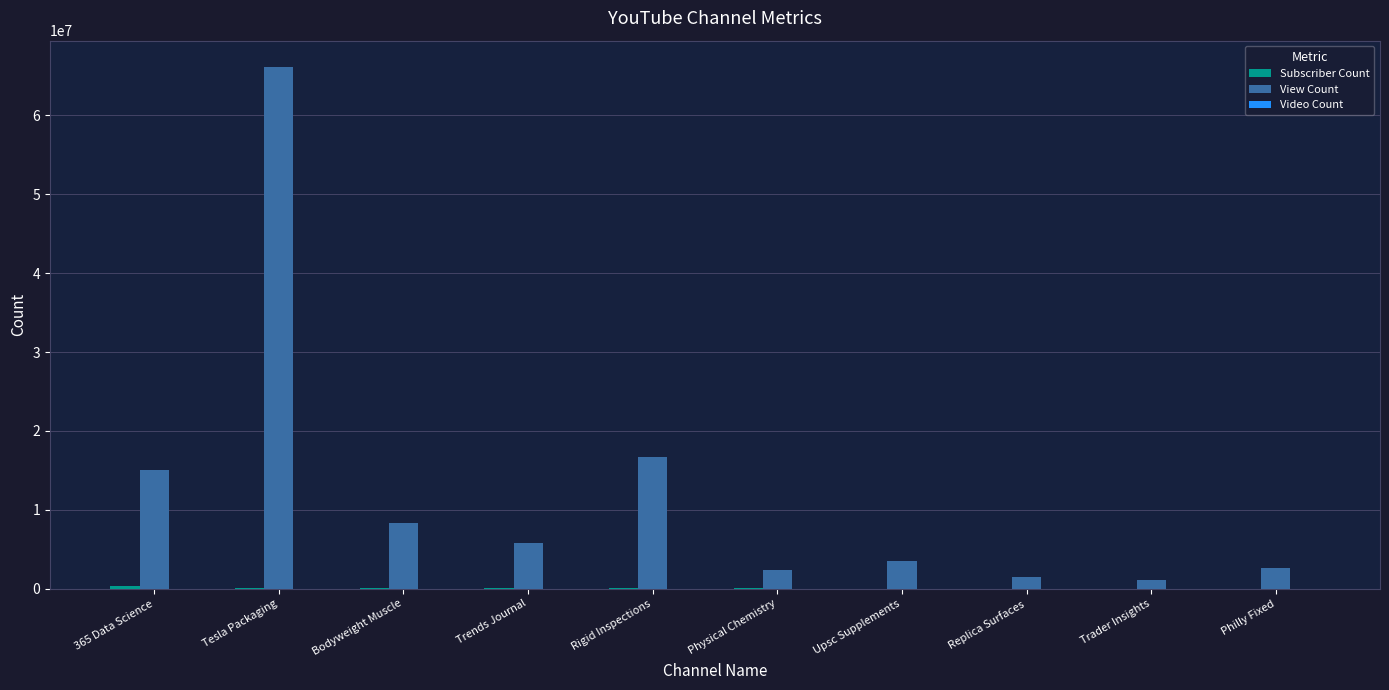

True or false: View Count has a value of 2609769 at Philly Fixed.

True